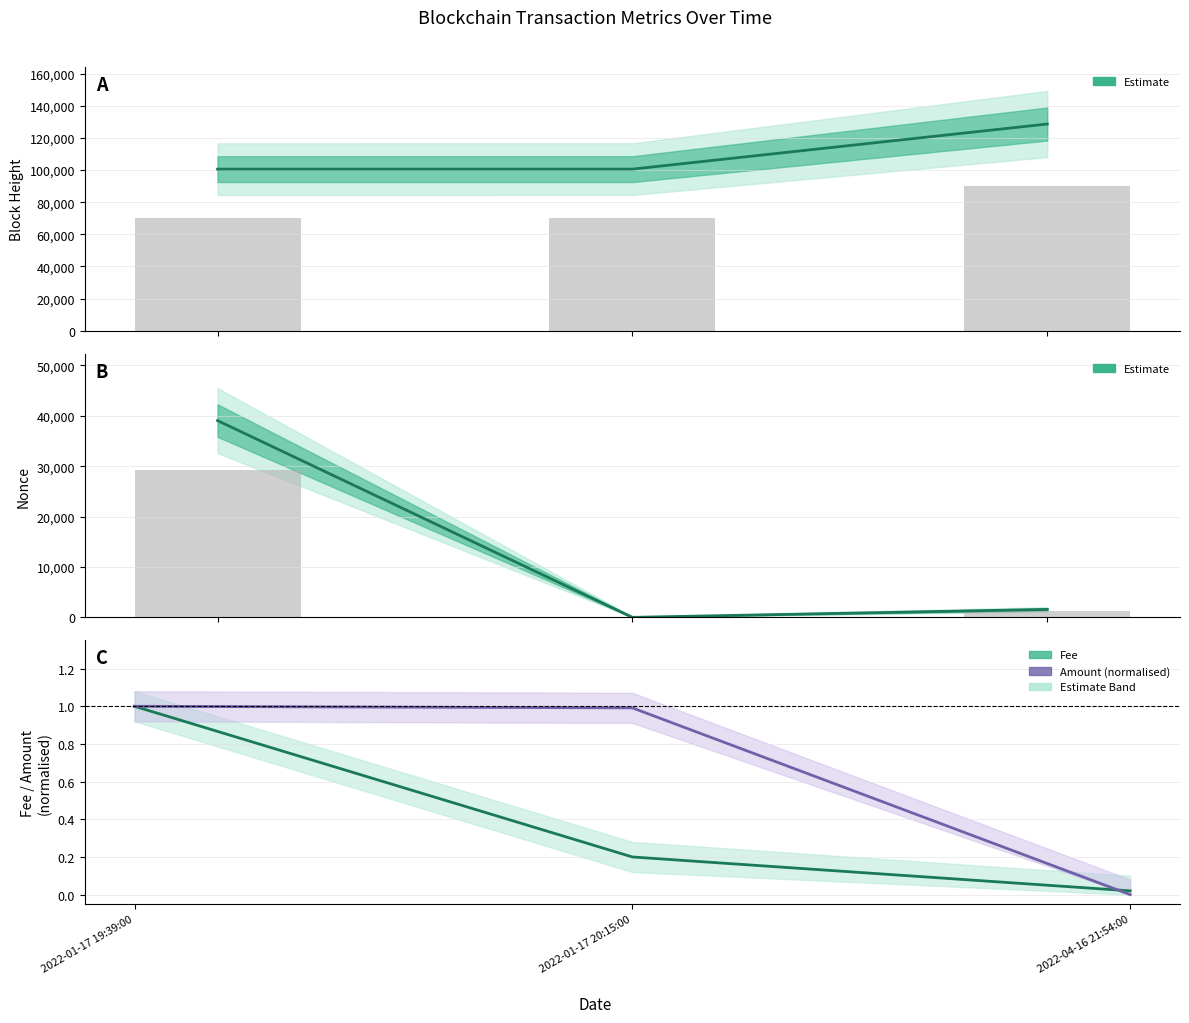

At how many categories does at least one series exceed 10267?

3